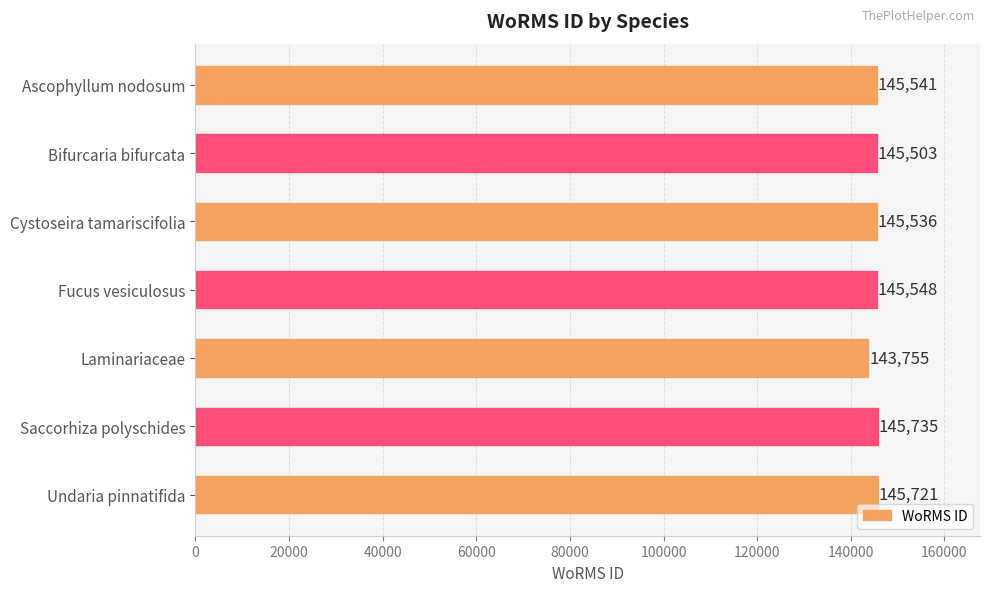

At which label is the value closest to 144745?

Bifurcaria bifurcata